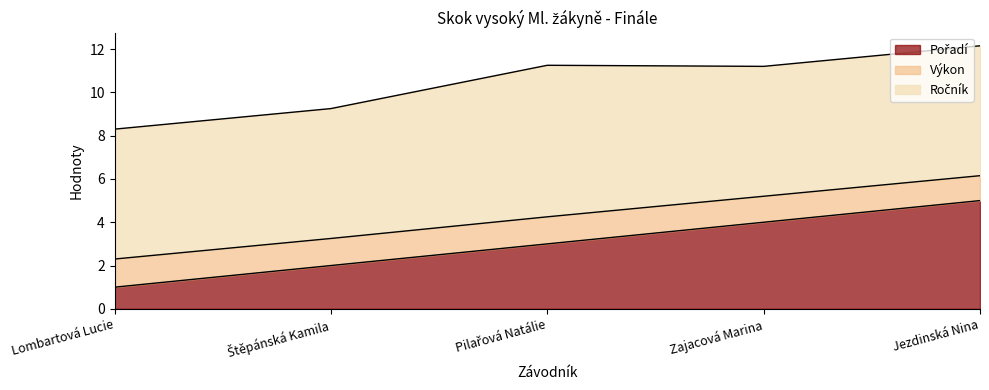

Reading right to left, list all the values displayed in this chart.

Pořadí: 5.0	4.0	3.0	2.0	1.0
Výkon: 1.1	1.2	1.2	1.2	1.3
Ročník: 6.0	6.0	7.0	6.0	6.0